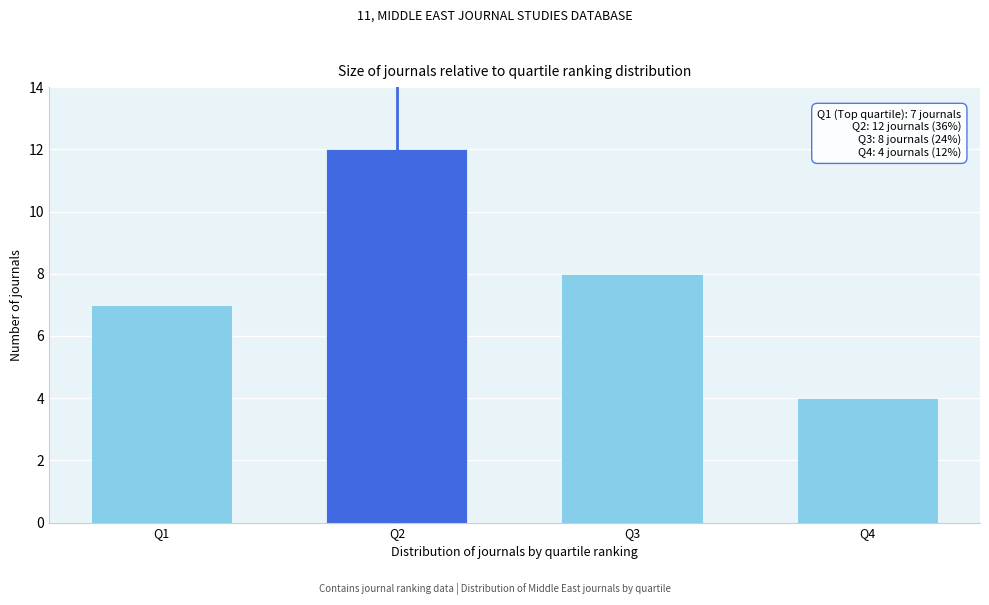

Reading left to right, what are all the values shown in this chart?

Q1=7	Q2=12	Q3=8	Q4=4